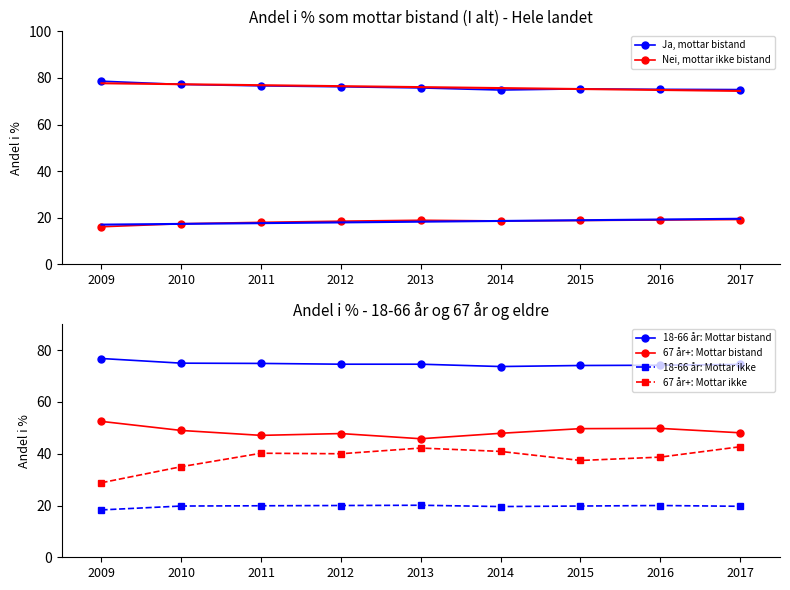

True or false: 67 år+: Mottar ikke and Nei, mottar ikke bistand intersect in this chart.

False